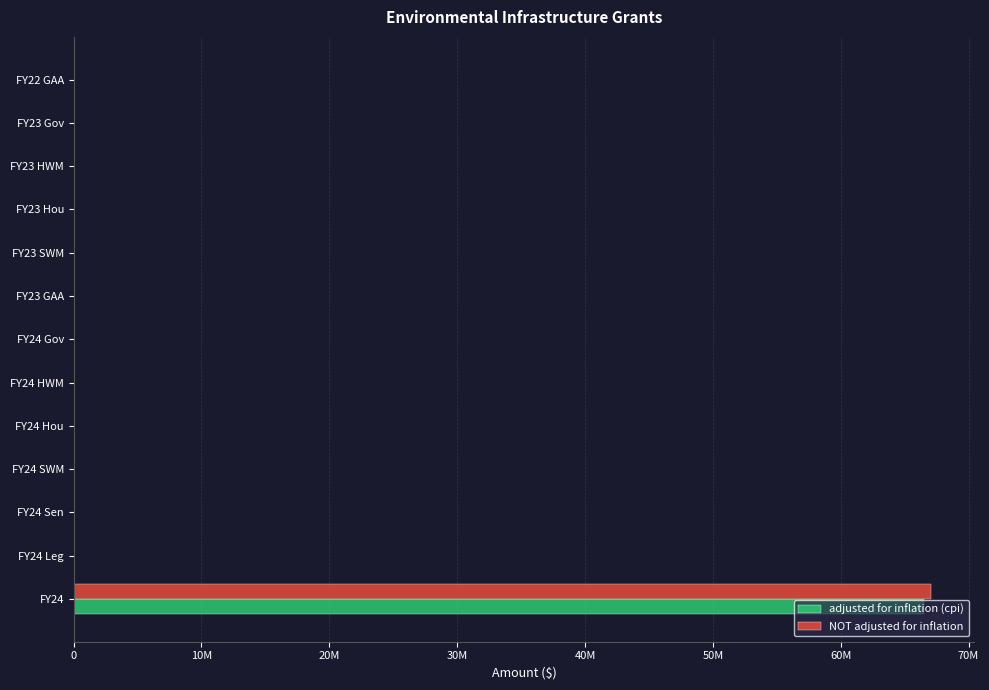

What is the average value of the adjusted for inflation (cpi) series?

5115893